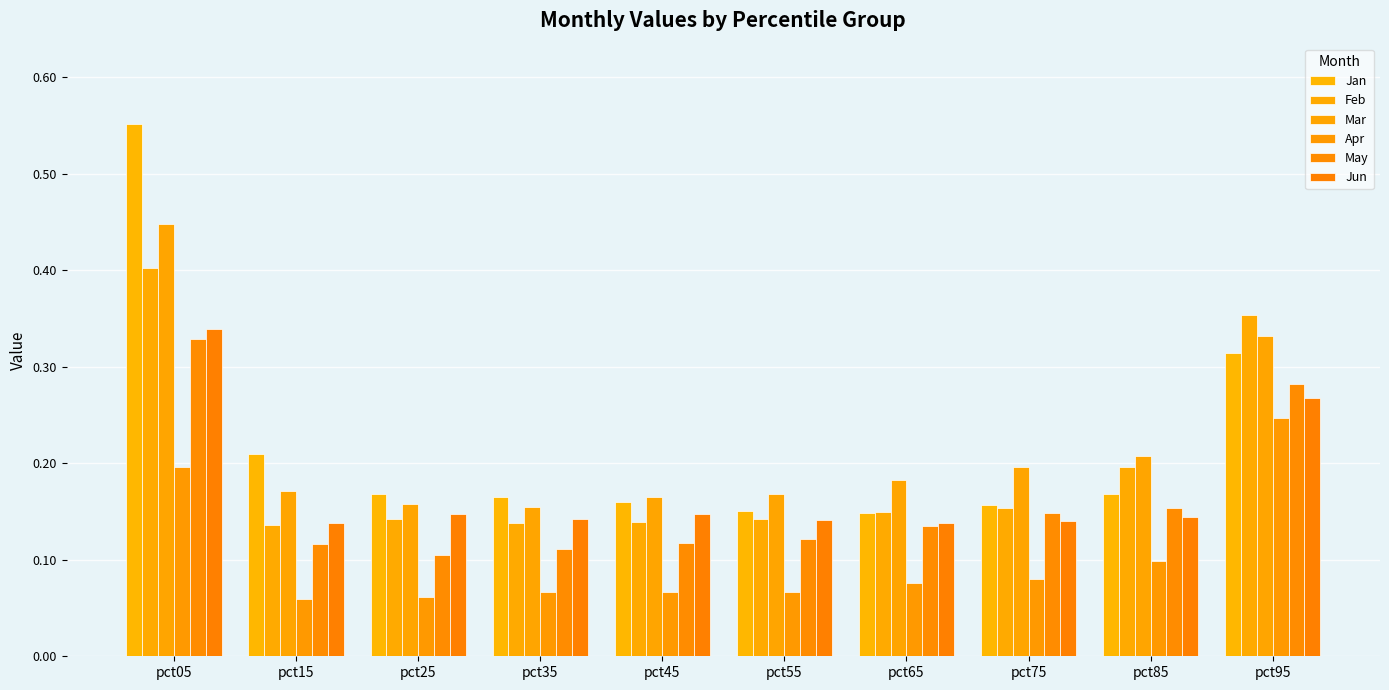

Does the chart contain any negative values?

No